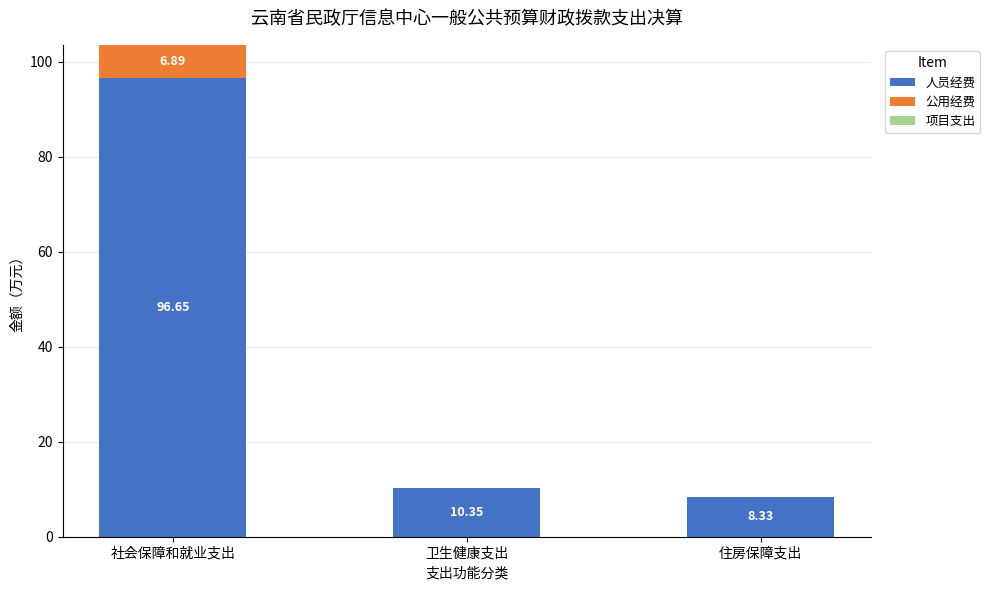

What is the approximate value of 人员经费 at 社会保障和就业支出?

96.7